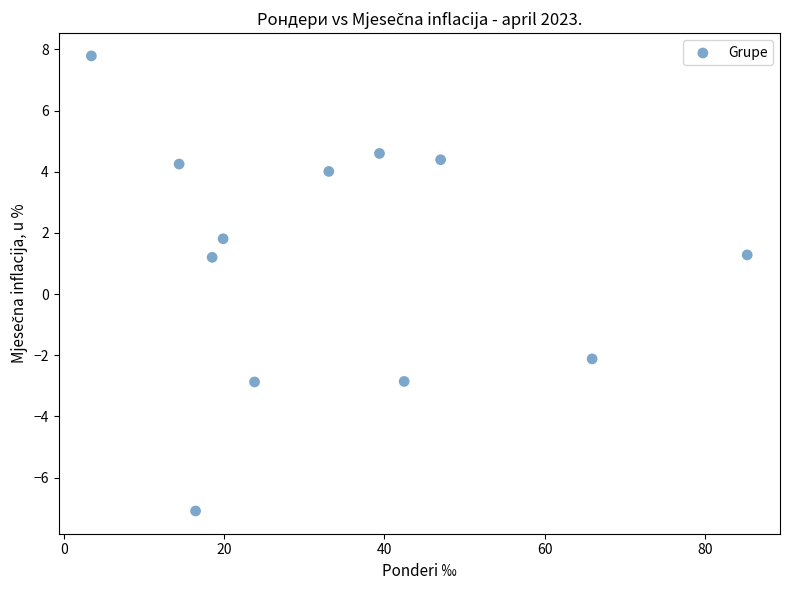

What is the average Y value?

1.2